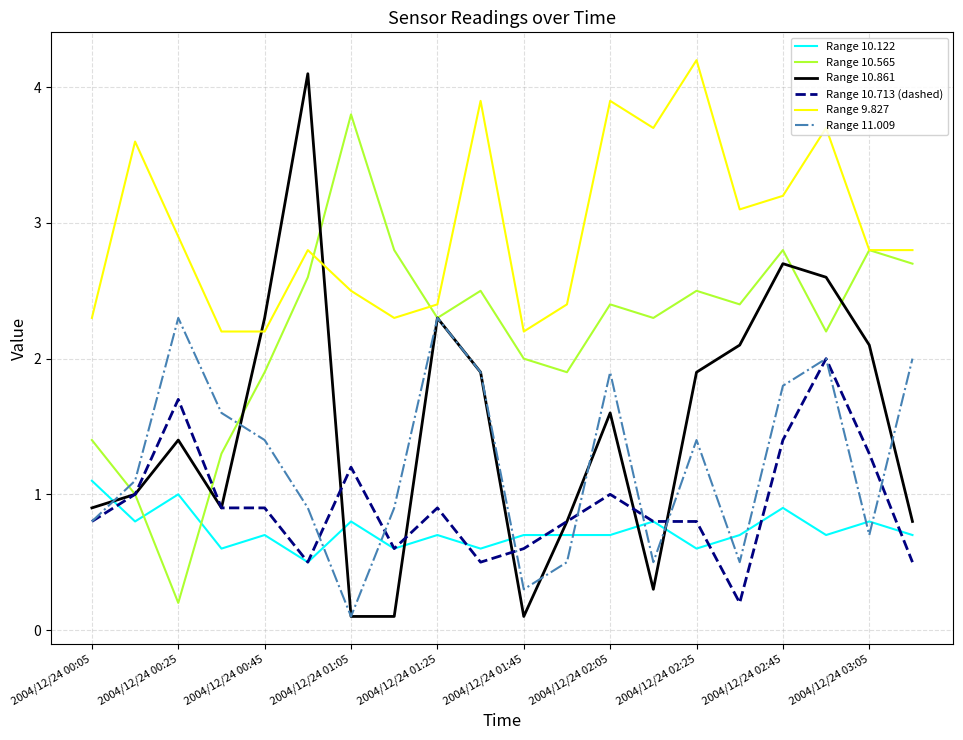

Which series has the largest total across all categories?

Range 9.827